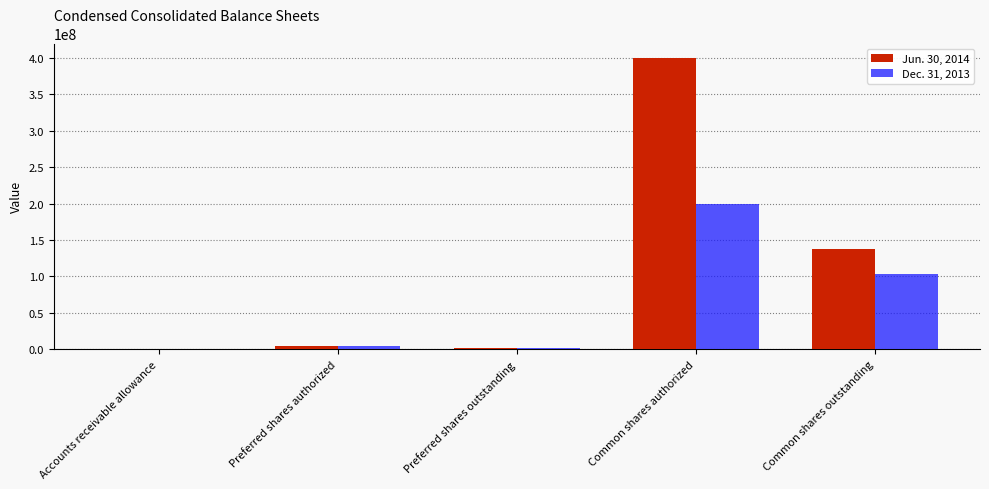

Reading left to right, extract all data points from this chart.

Jun. 30, 2014: Accounts receivable allowance=10430	Preferred shares authorized=5000000	Preferred shares outstanding=2000000	Common shares authorized=400000000	Common shares outstanding=137290980
Dec. 31, 2013: Accounts receivable allowance=10113	Preferred shares authorized=5000000	Preferred shares outstanding=2000000	Common shares authorized=200000000	Common shares outstanding=103571941